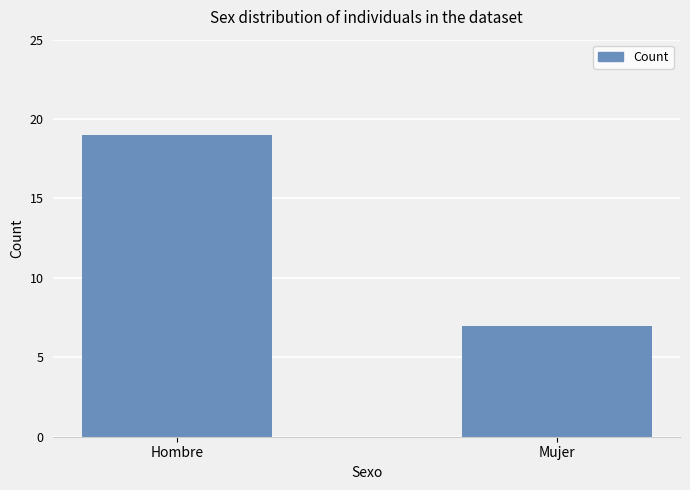

List the labels in order of value, largest first.

Hombre, Mujer